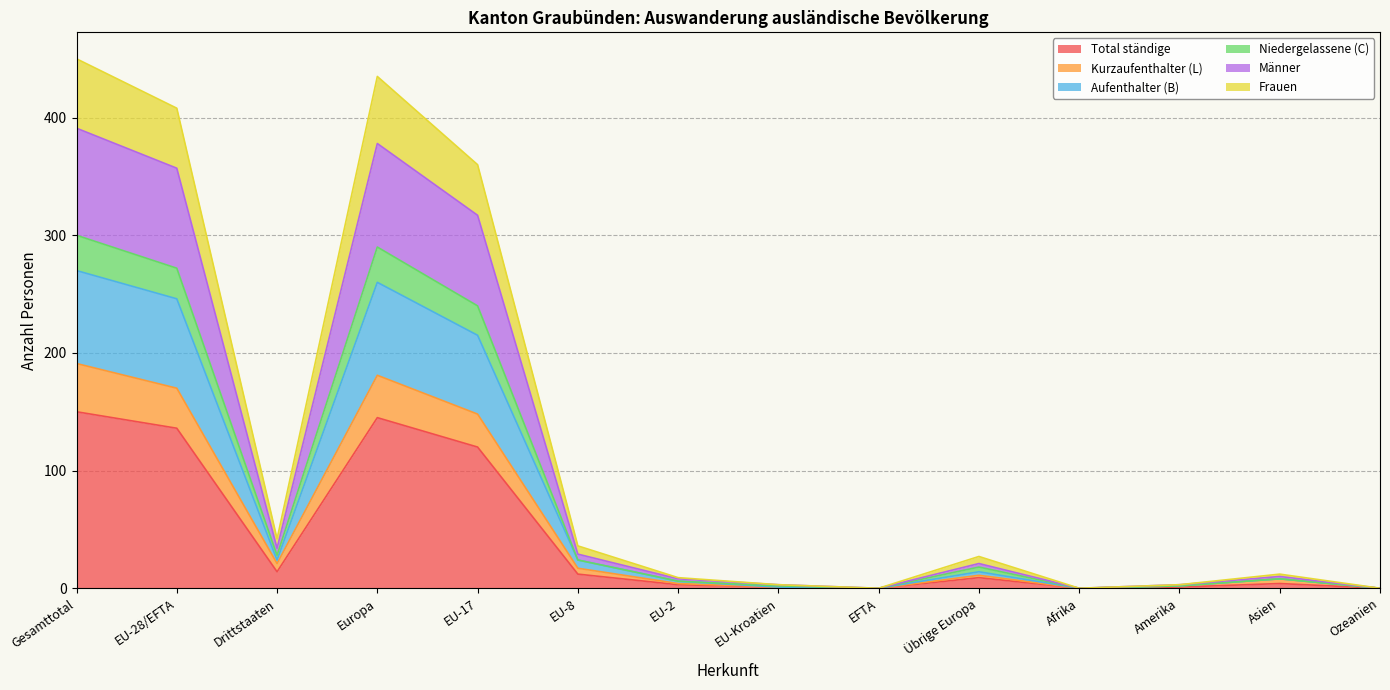

True or false: Total ständige and Männer intersect in this chart.

False